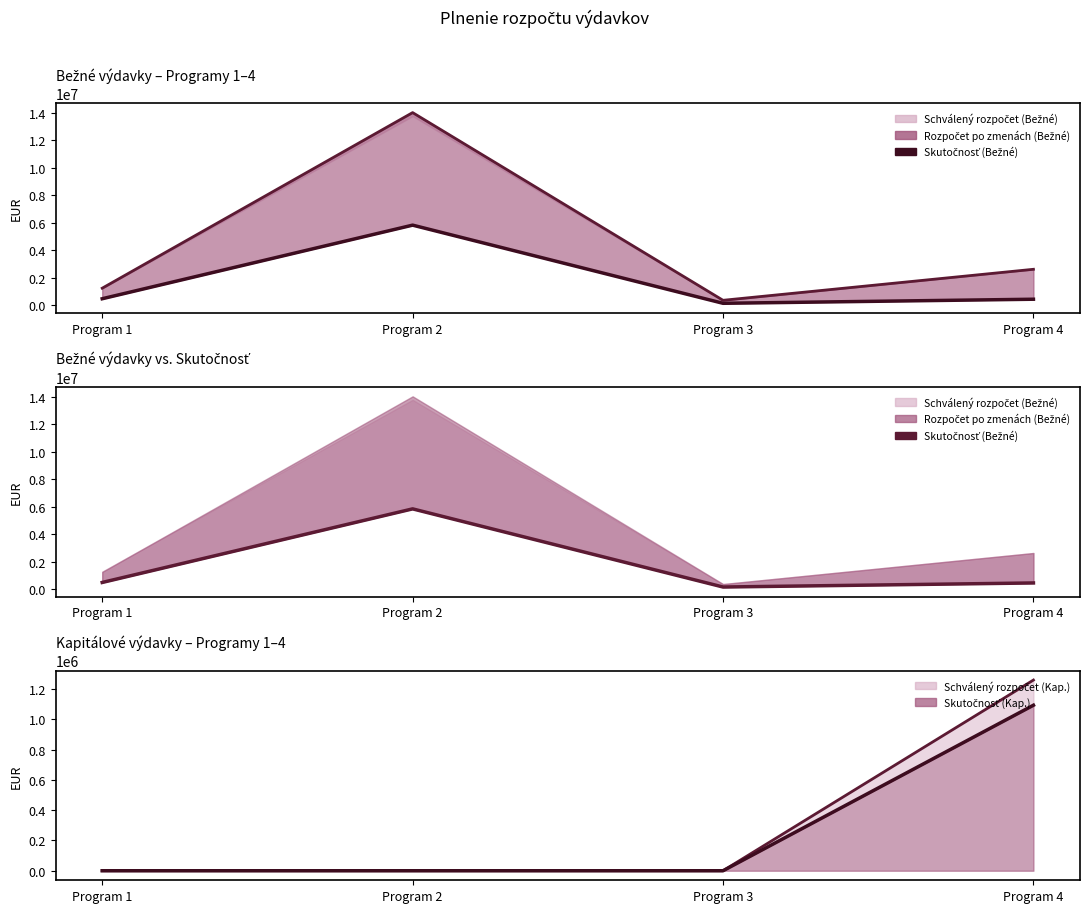

Between Program 3 and Program 4, which series saw the biggest shift?

Schválený rozpočet (Kap.) line